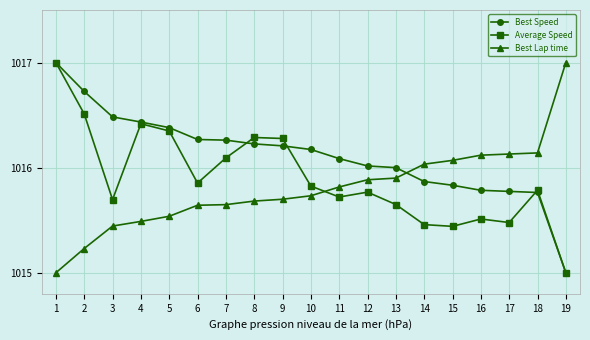

What is the maximum value for Best Speed?

1017.0